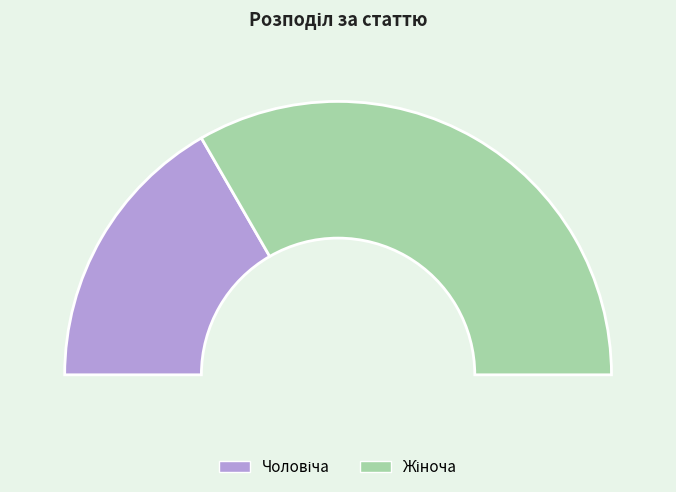

What percentage is the Чоловіча slice, to the nearest percent?

33%